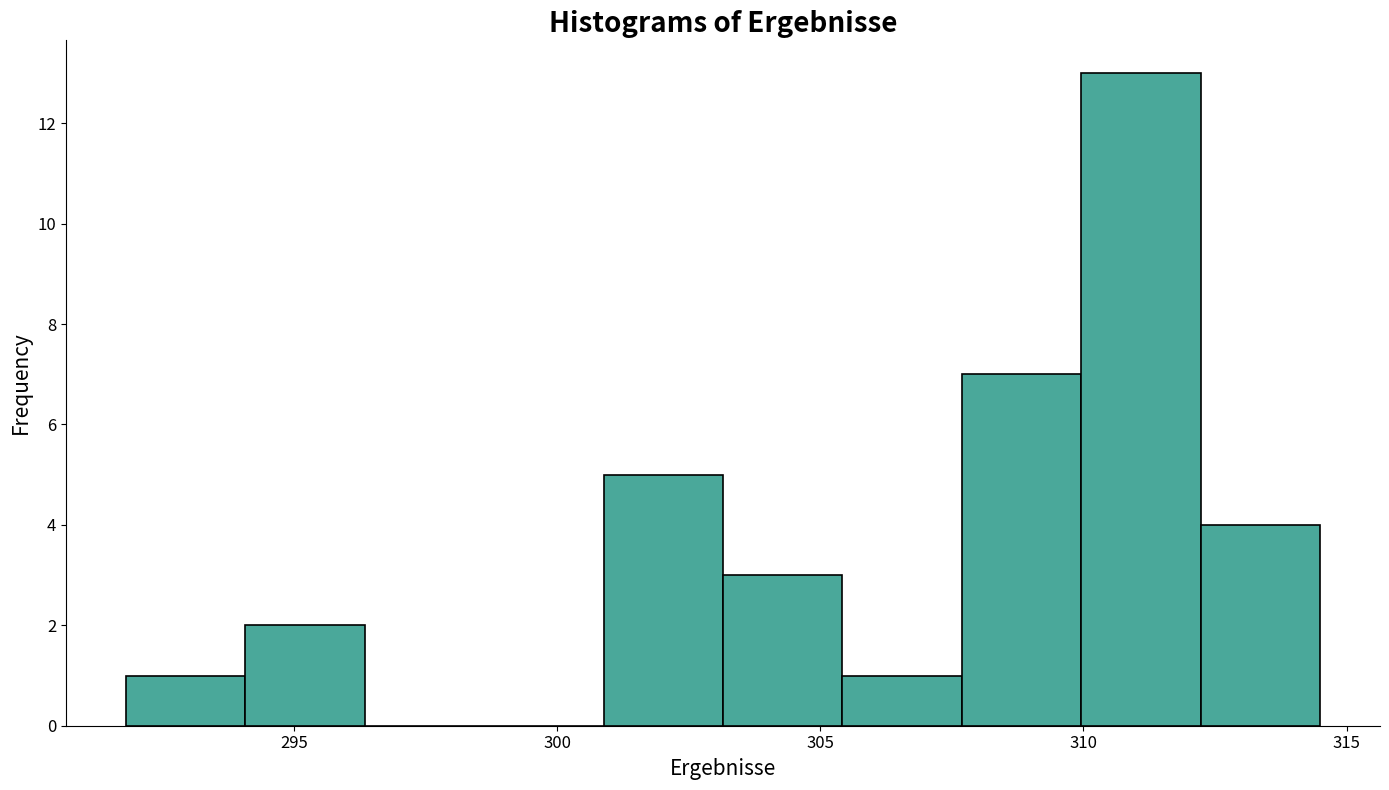

Reading left to right, list every bar in this chart as the range it spans on the x-axis followed by its height. Neither the bar edges nor the heights are printed on the chart, so give them approximately, as read against the axes.

292.0 to 294.0: 1
294.0 to 296.5: 2
296.5 to 298.5: 0
298.5 to 301.0: 0
301.0 to 303.0: 5
303.0 to 305.5: 3
305.5 to 307.5: 1
307.5 to 310.0: 7
310.0 to 312.0: 13
312.0 to 314.5: 4